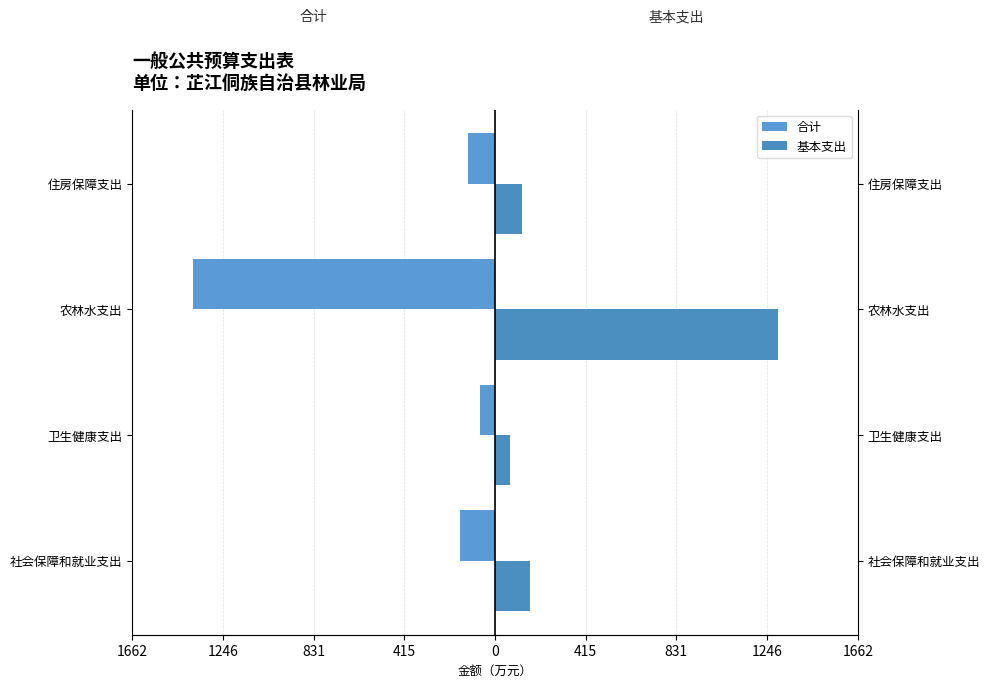

What are all the series names shown in the legend?

合计, 基本支出